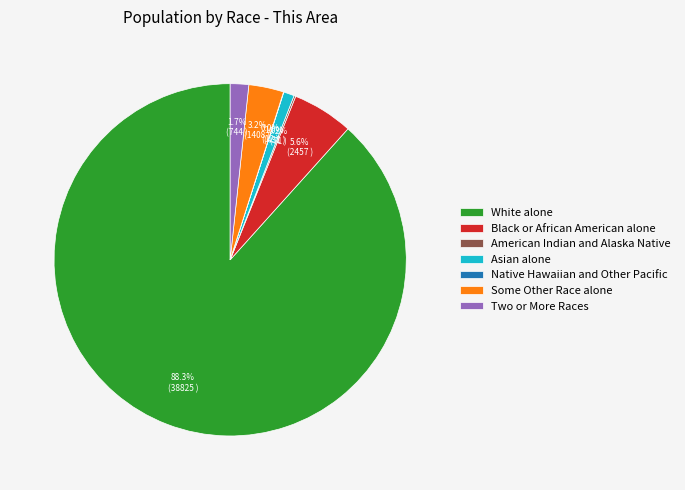

Is the sum of Asian alone and Some Other Race alone greater than half?

No